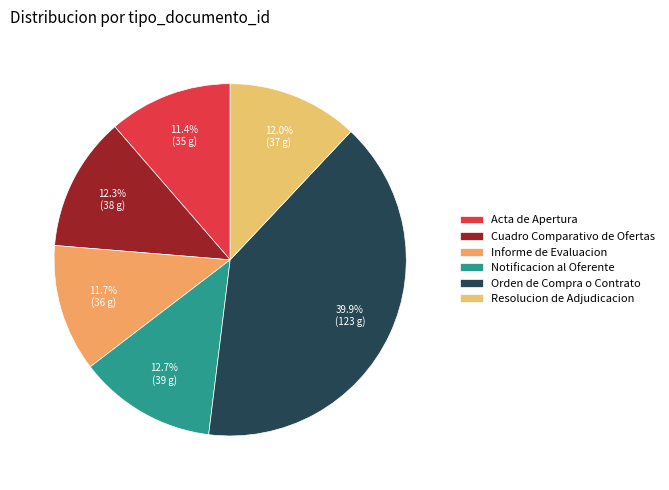

Is it true that Informe de Evaluacion is 12% of the pie?

True